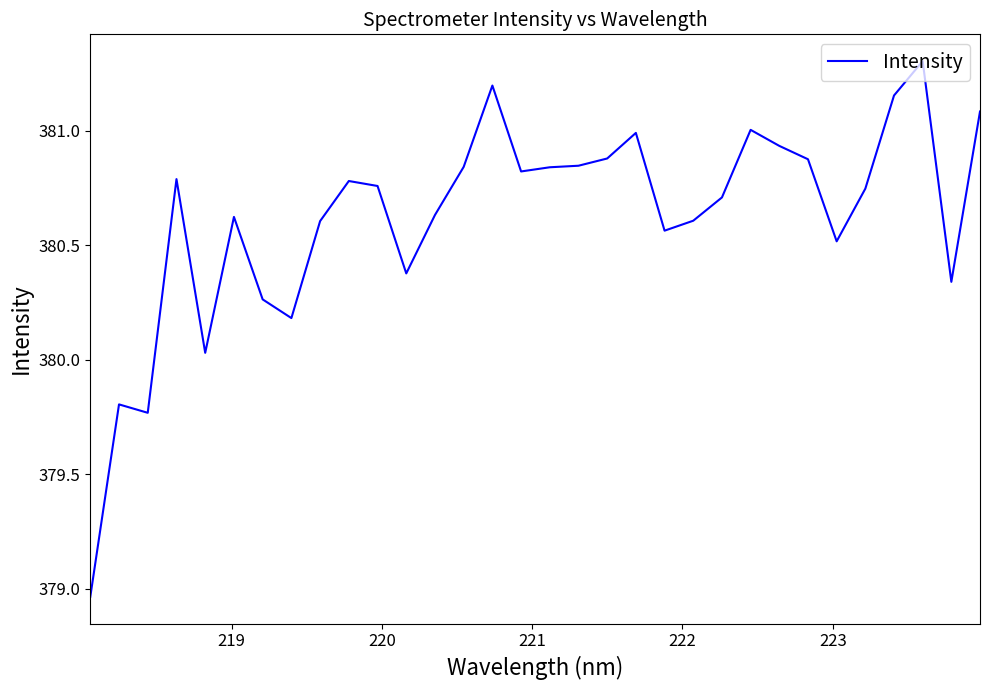

What is the maximum value shown in the chart?

381.3